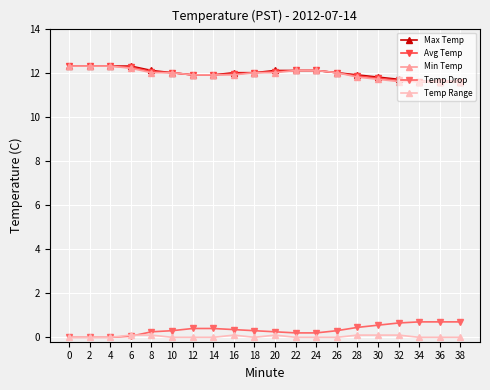

Is this an area chart (filled region under the line)?

No